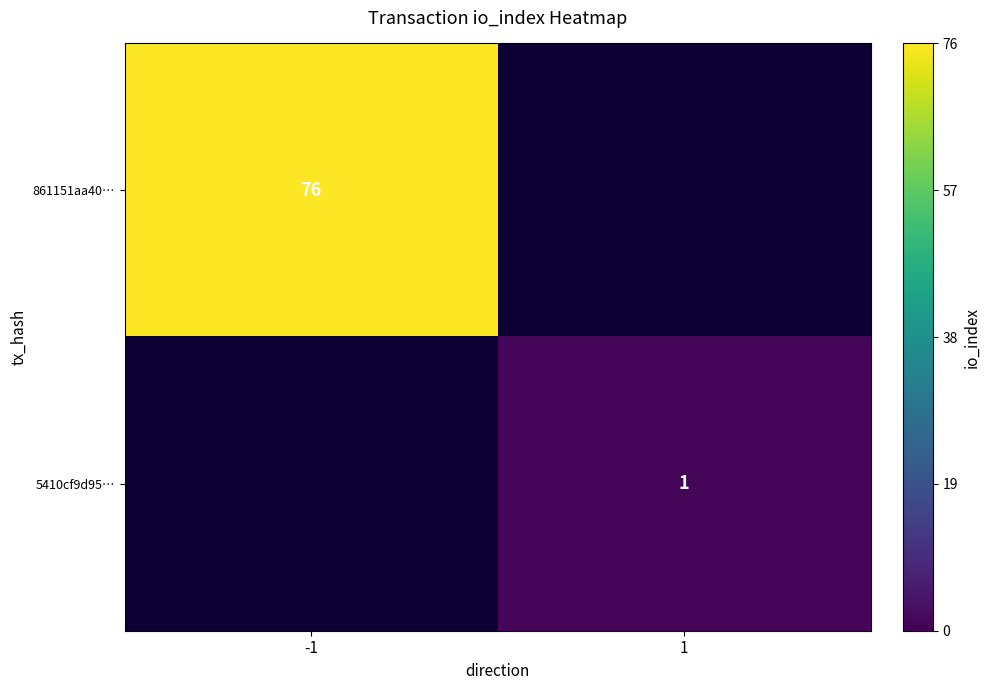

Which has a higher value, 1 or -1?

-1